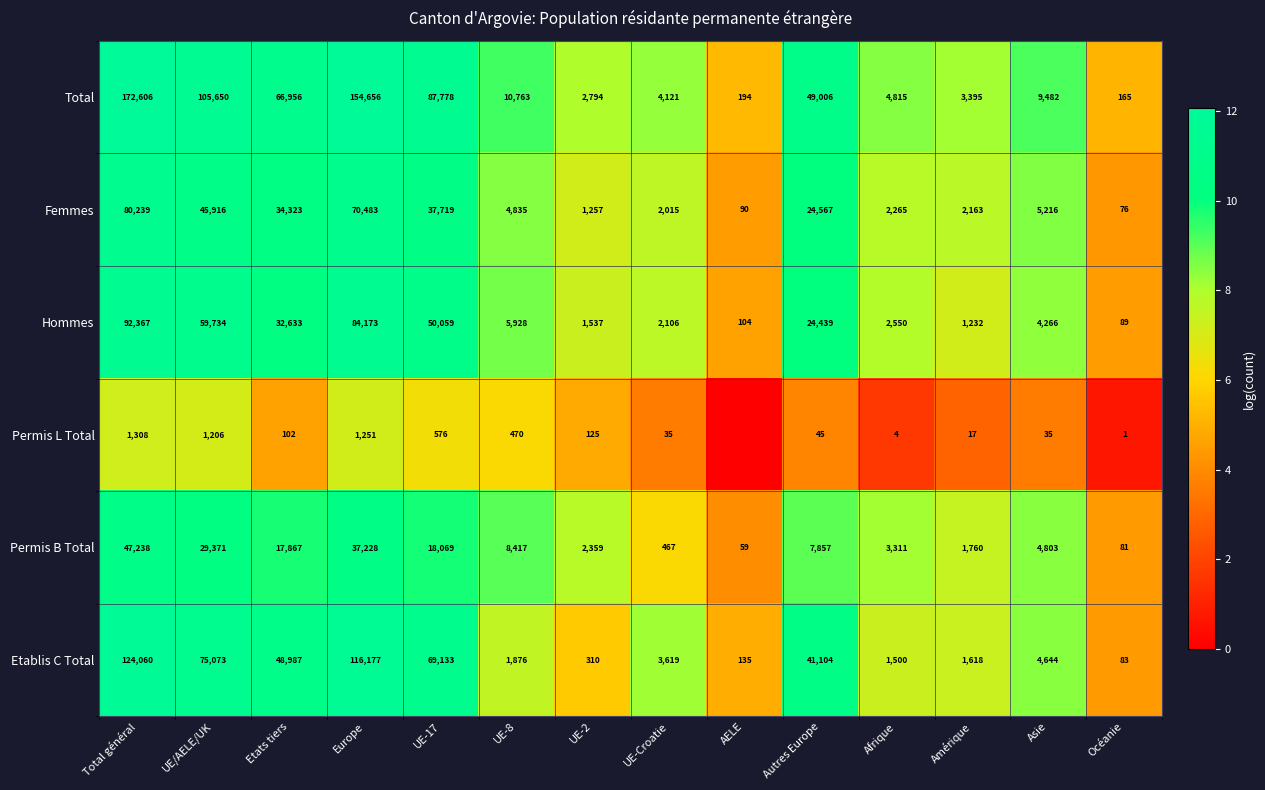

List the labels in order of Total value, smallest first.

Océanie, AELE, UE-2, Amérique, UE-Croatie, Afrique, Asie, UE-8, Autres Europe, Etats tiers, UE-17, UE/AELE/UK, Europe, Total général